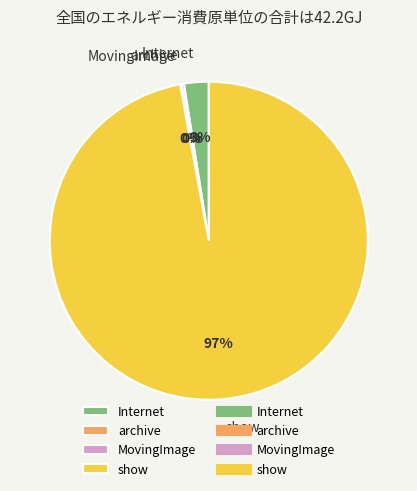

Is it true that Internet is 3% of the pie?

True